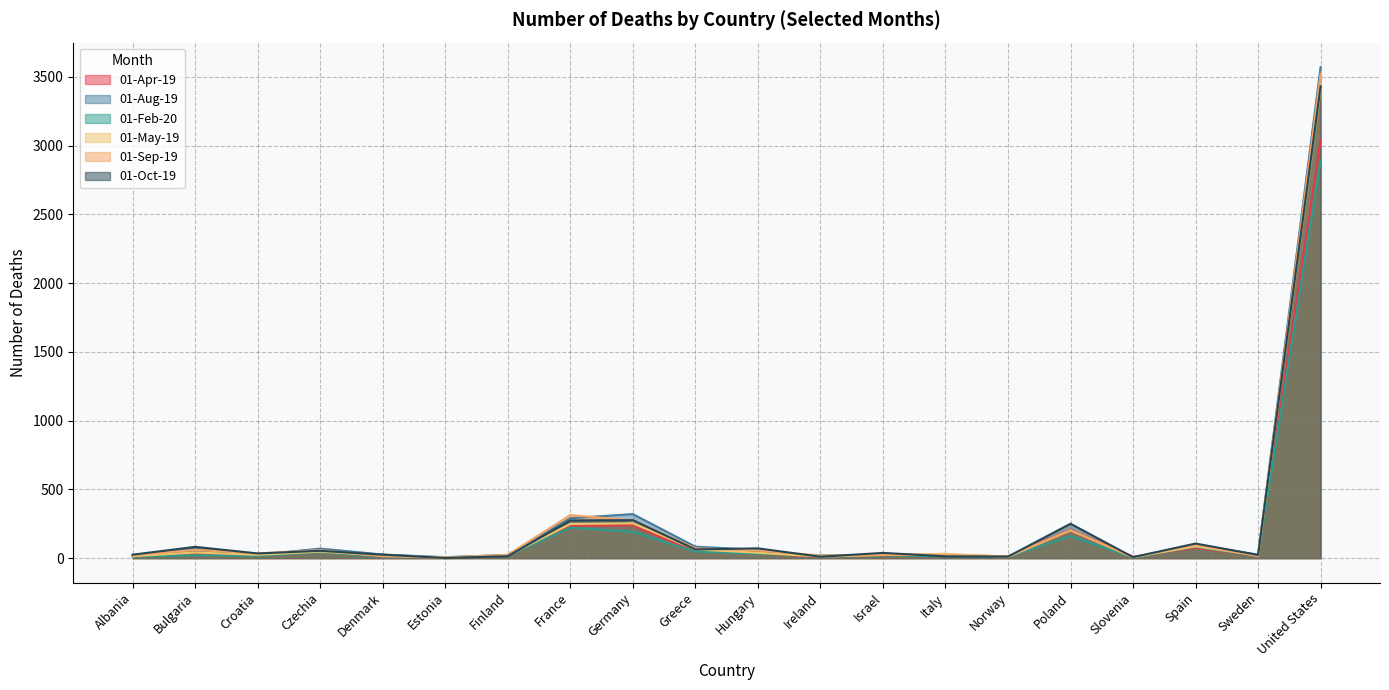

What position from the left is Hungary?

11